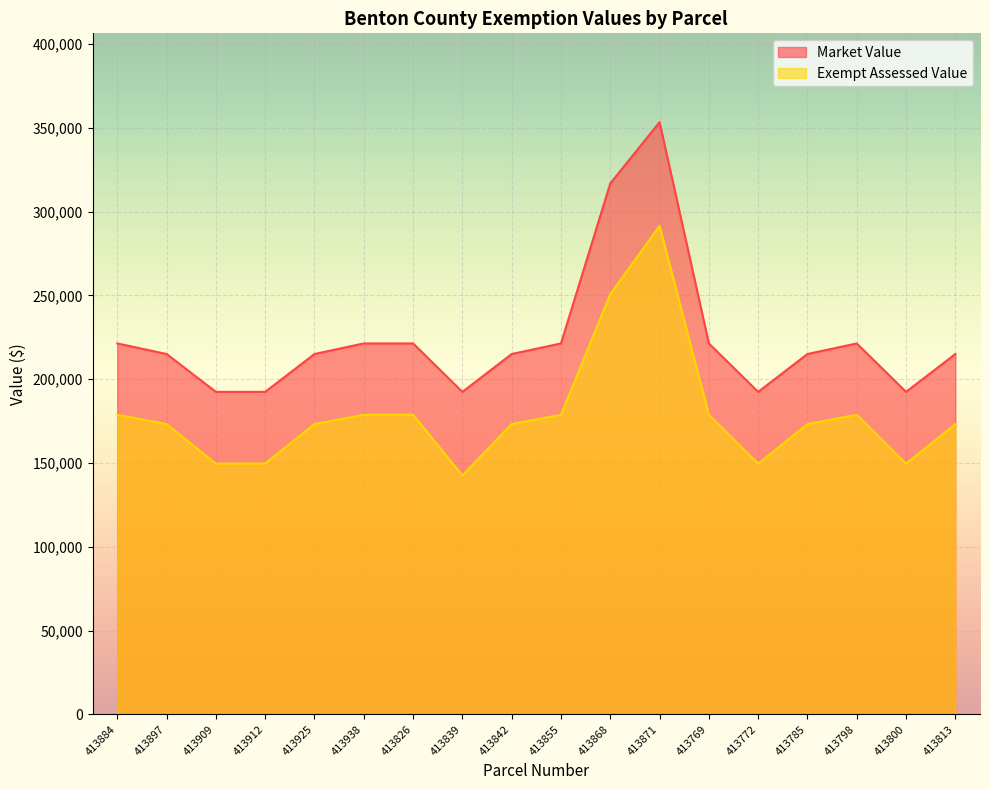

What position from the left is 413925?

5